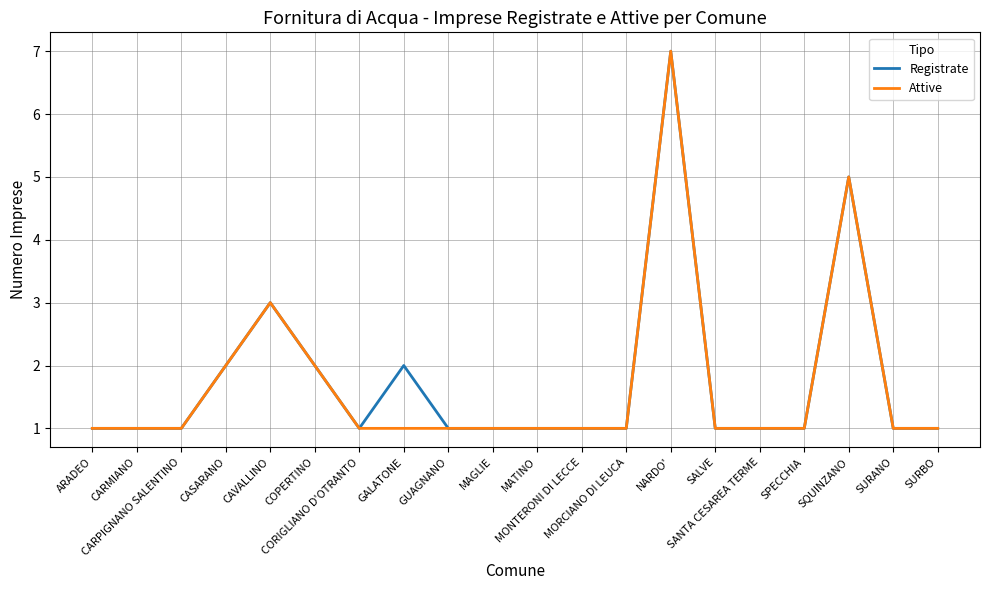

What is the maximum value shown in the chart?

7